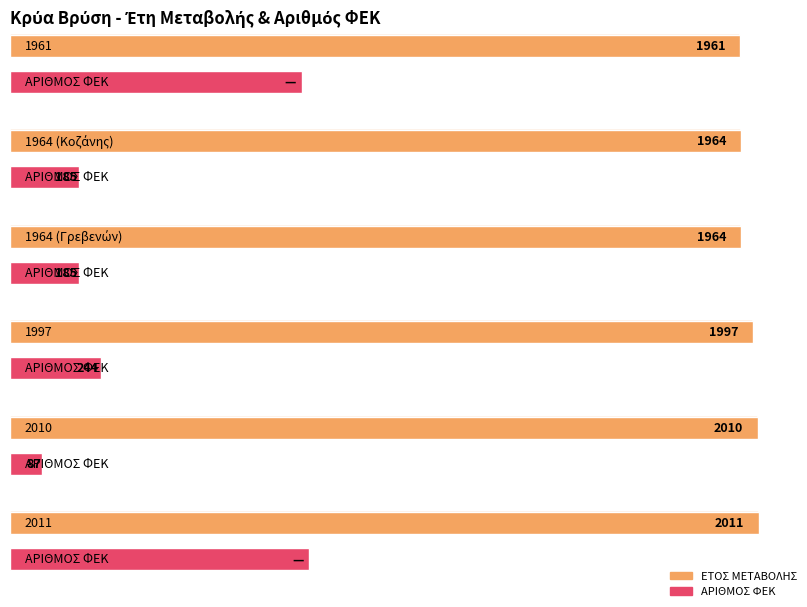

What is the value of the 1st bar from the left?

1961